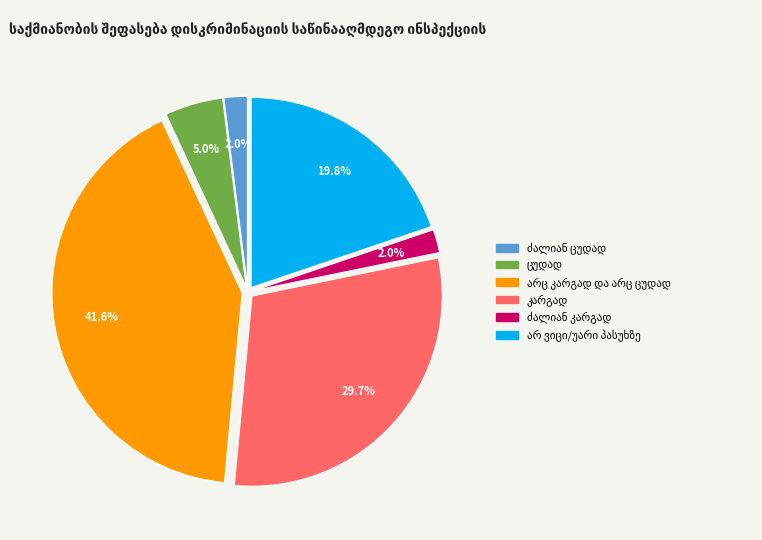

Is there any slice that represents more than half of the pie?

No